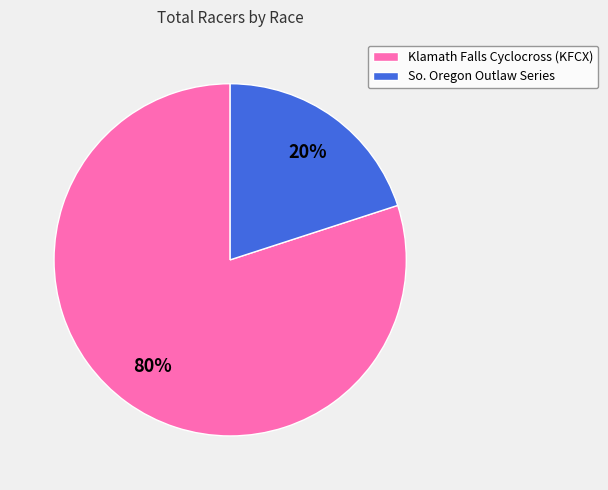

Approximately how many times larger is the value at Klamath Falls Cyclocross (KFCX) compared to So. Oregon Outlaw Series?

4.0